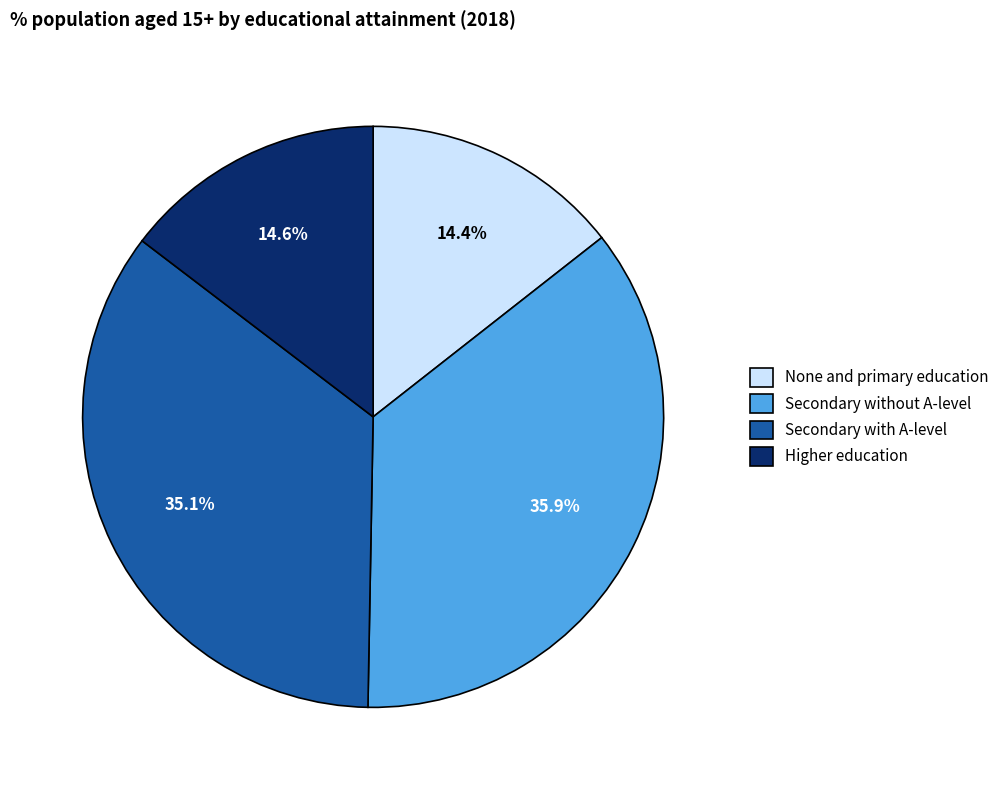

The Secondary without A-level slice represents 25% of the pie. True or false?

False